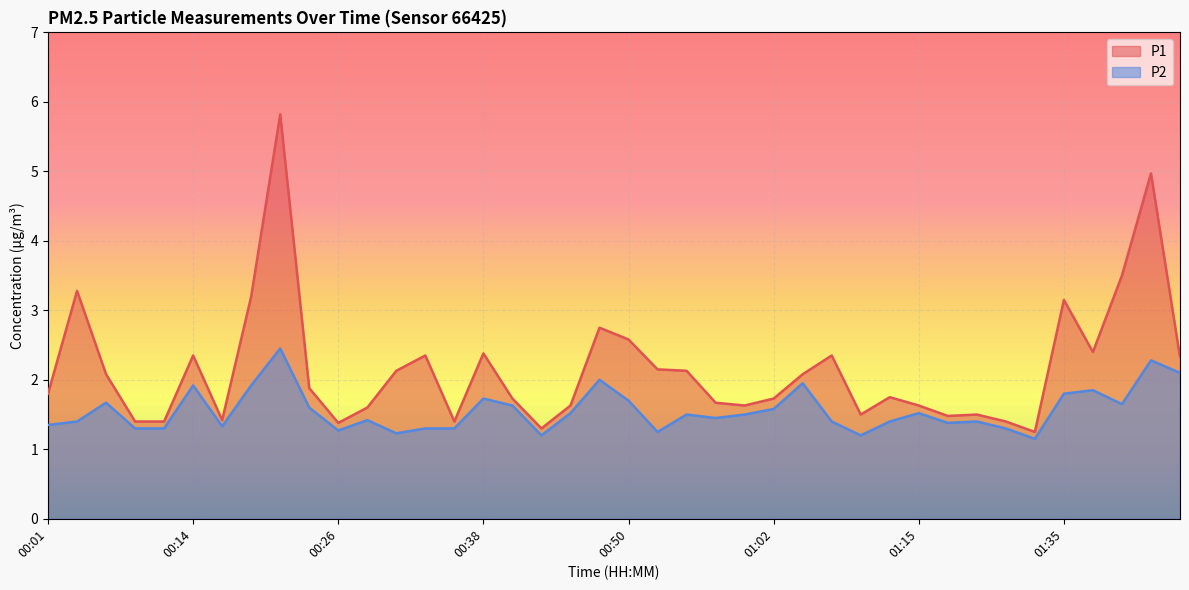

What value does the P2 series have at 01:02?

1.6